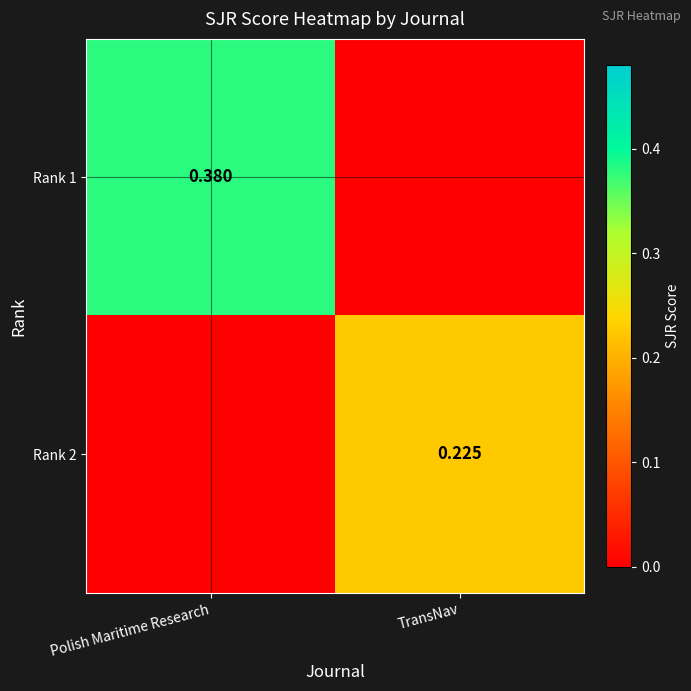

Rank the series at TransNav from highest to lowest value.

Rank 2, Rank 1